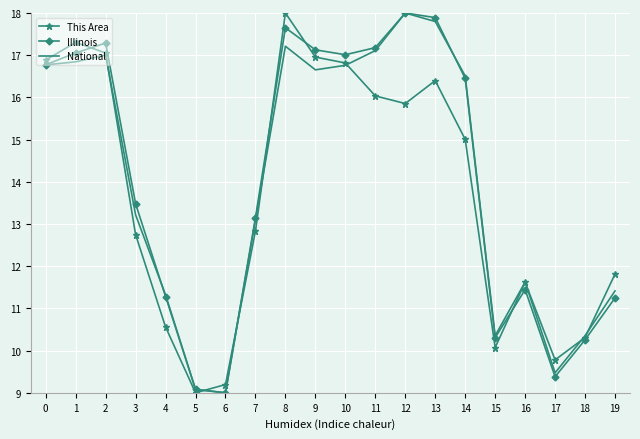

True or false: Illinois and This Area intersect in this chart.

True